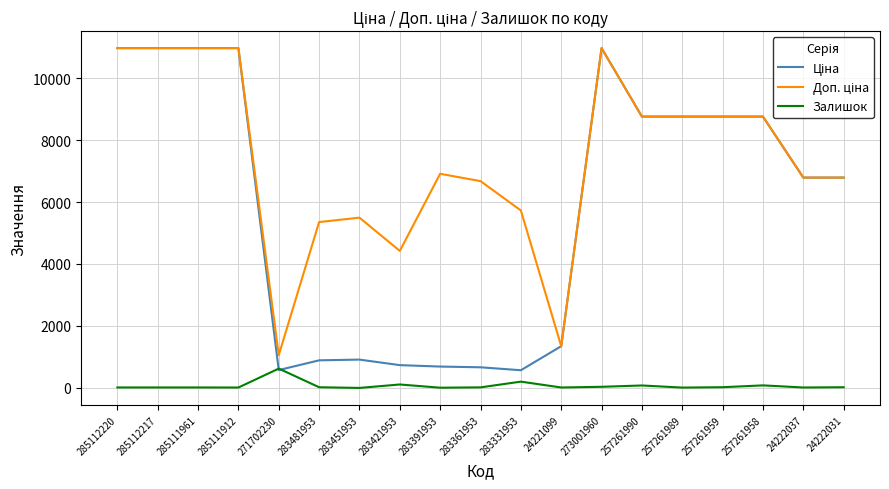

What is the maximum value shown in the chart?

10964.4